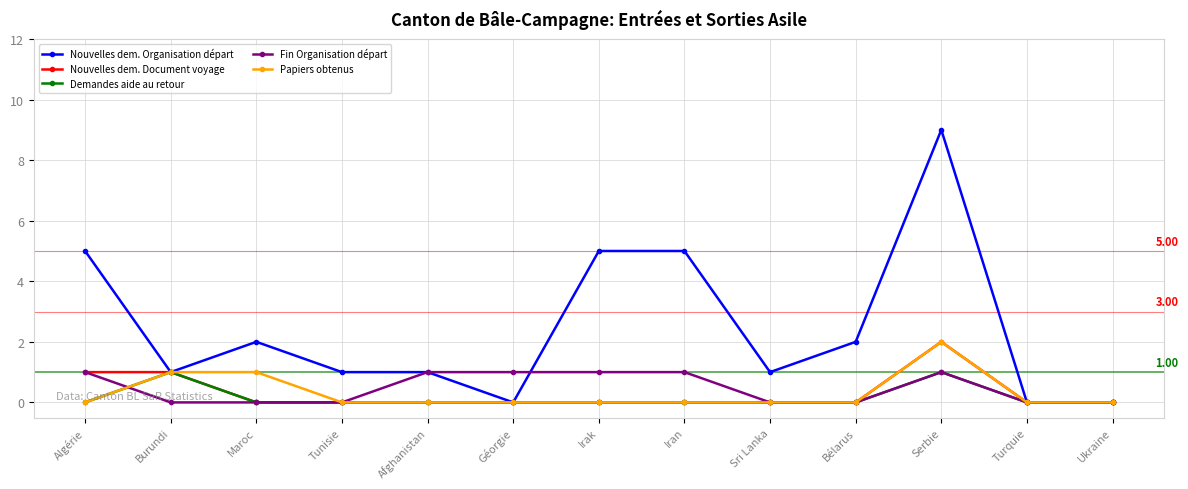

Which series has the largest total across all categories?

Nouvelles dem. Organisation départ